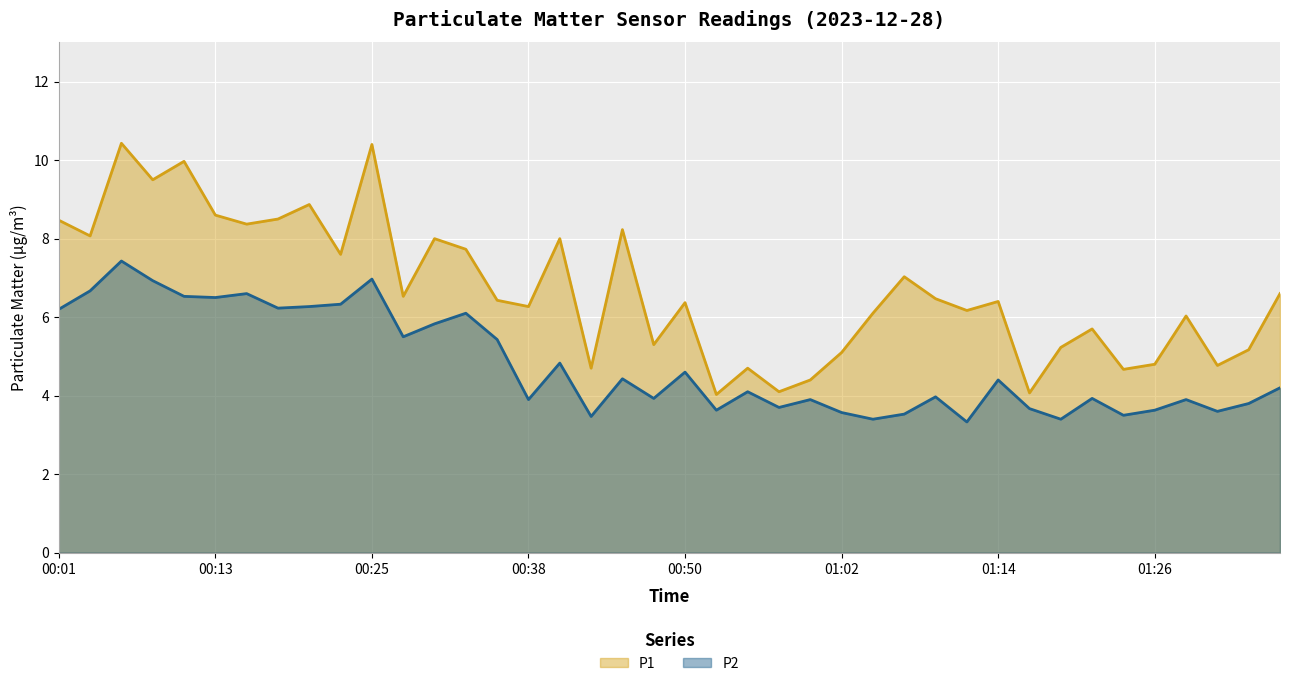

Rank the series at 01:14 from highest to lowest value.

P1, P2